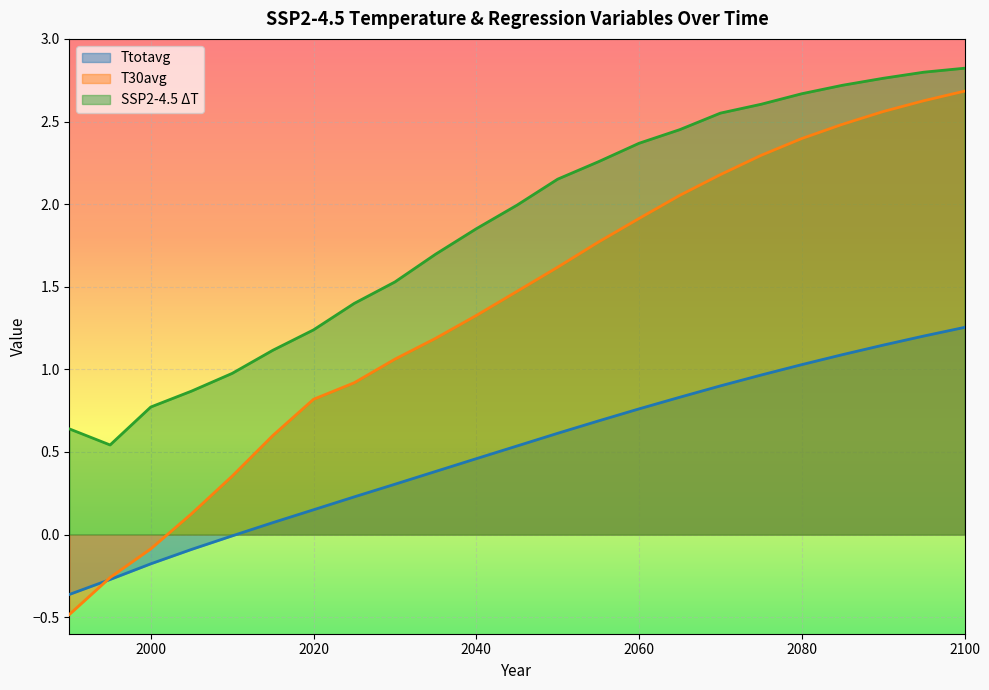

What is the difference between the Ttotavg values at 1995 and 2065?

1.1